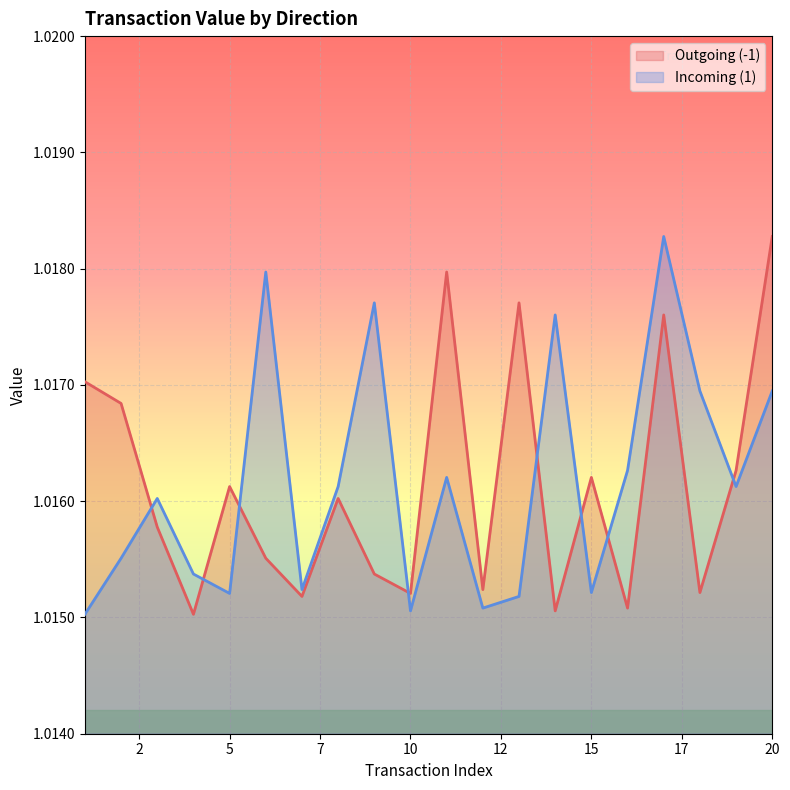

In Outgoing (-1), how many points are higher than both neighbors (excluding endpoints)?

6